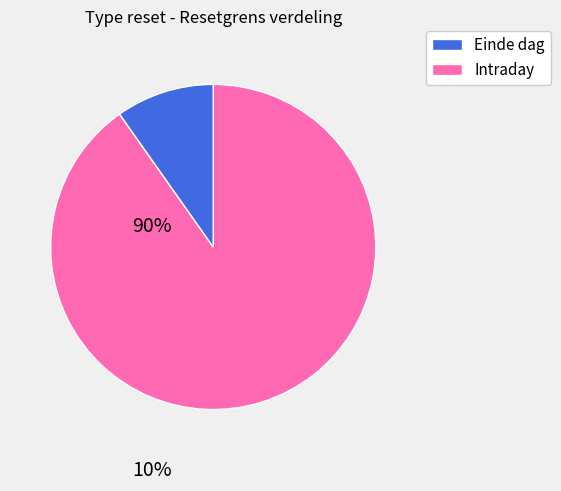

Is there a majority slice in this chart?

Yes